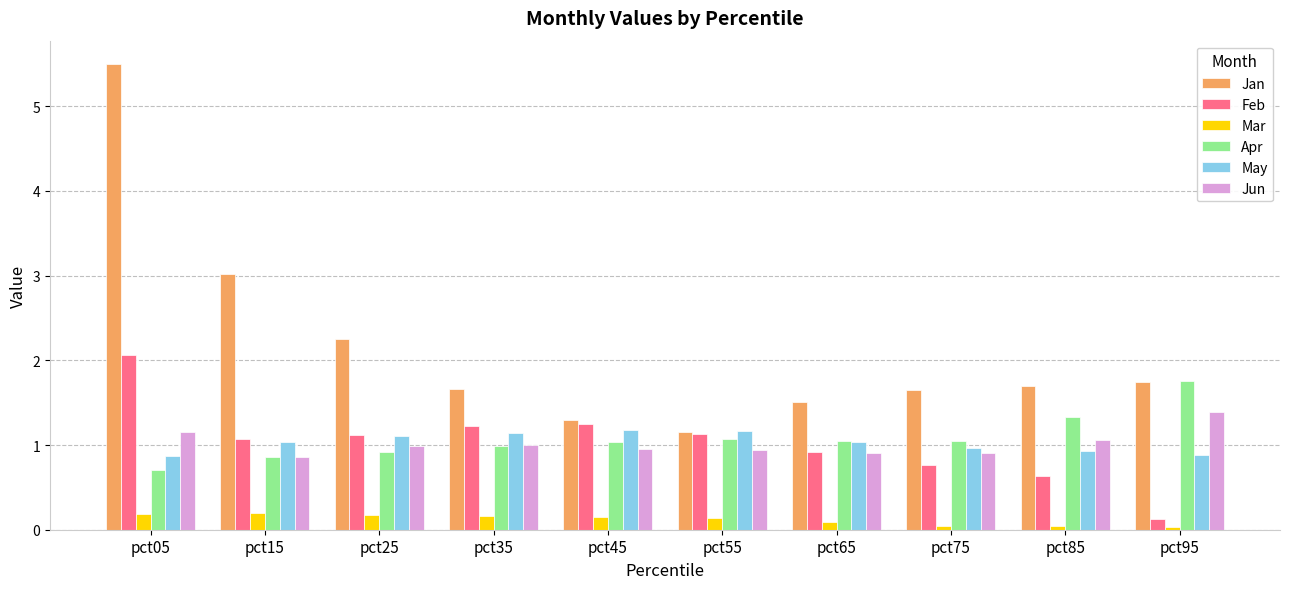

At which label does Jan reach its peak?

pct05